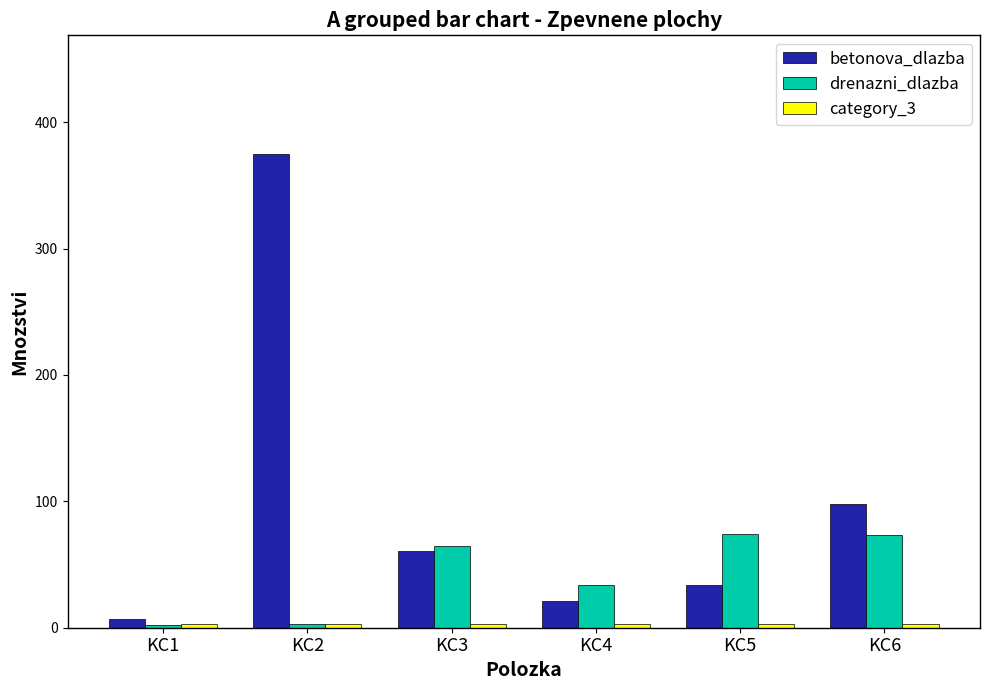

At which label does betonova_dlazba reach its minimum?

KC1